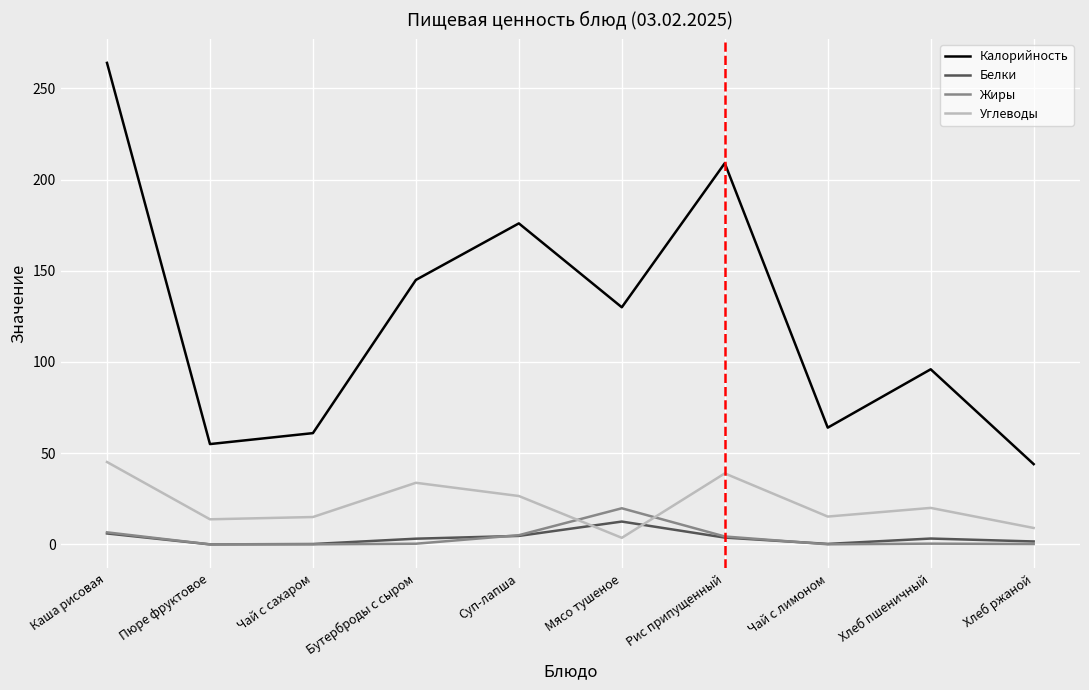

What is the maximum value for Белки?

12.5